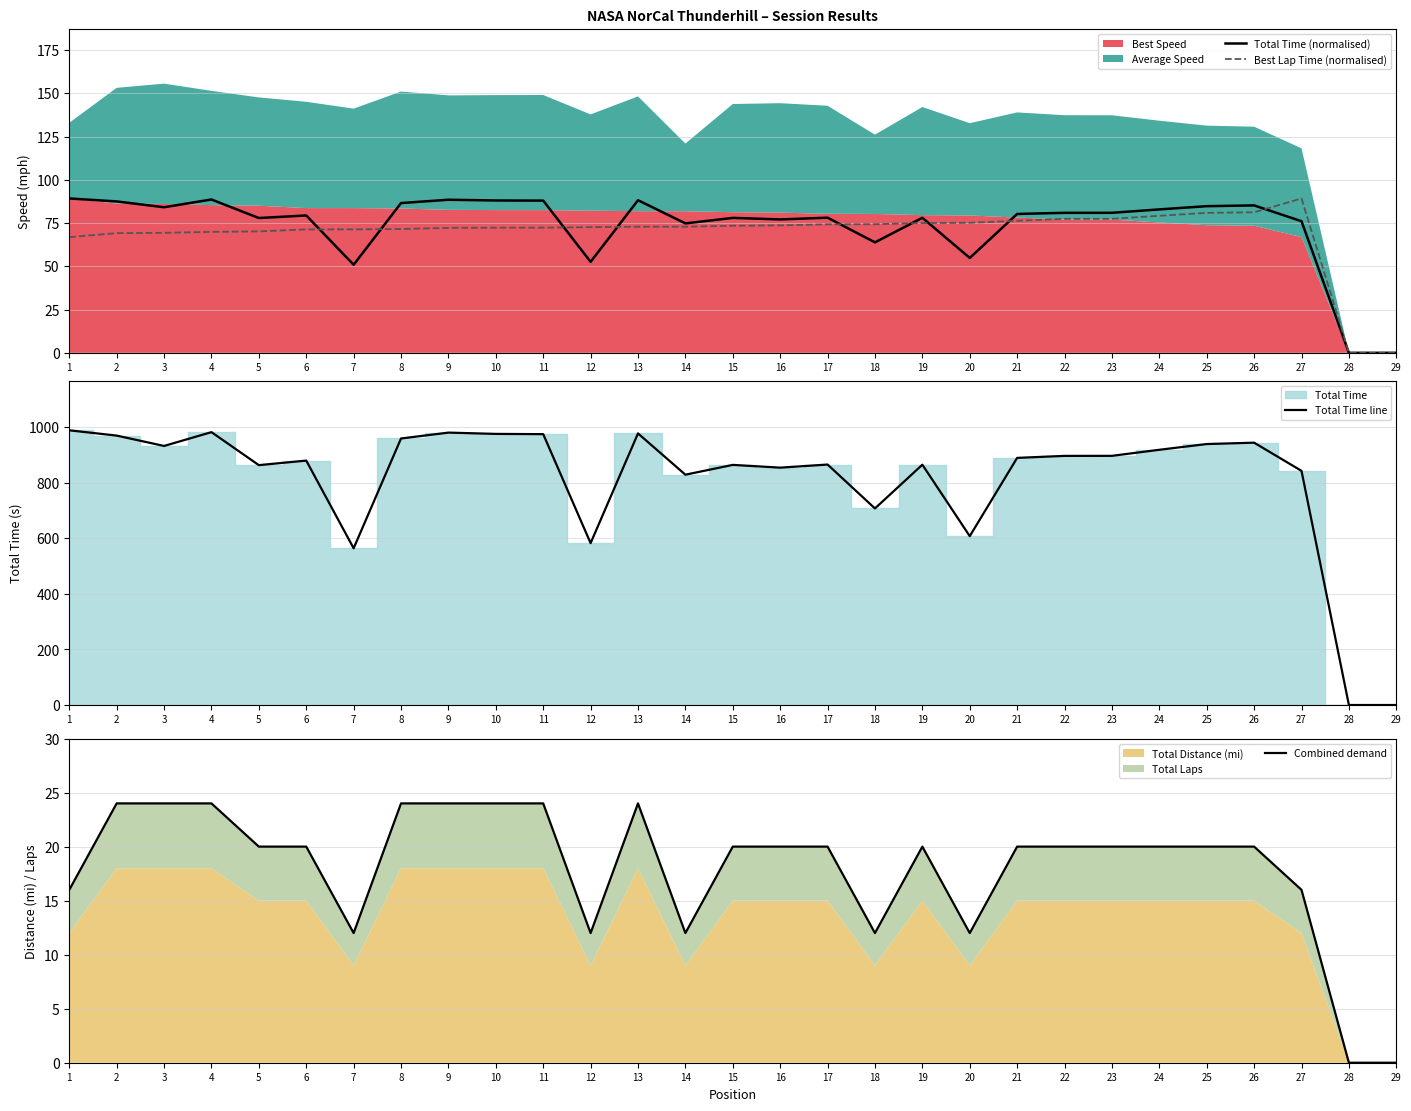

What is the sum of the Best Lap Time (normalised) values at 14 and 24?

152.1